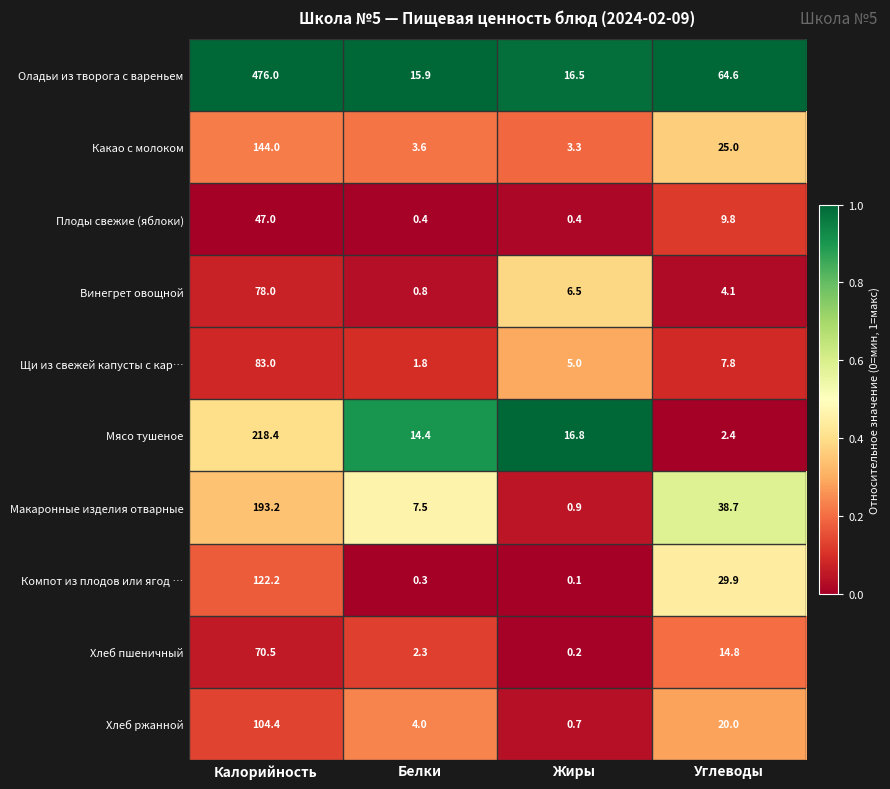

What is the total value across all series at Углеводы?

217.1